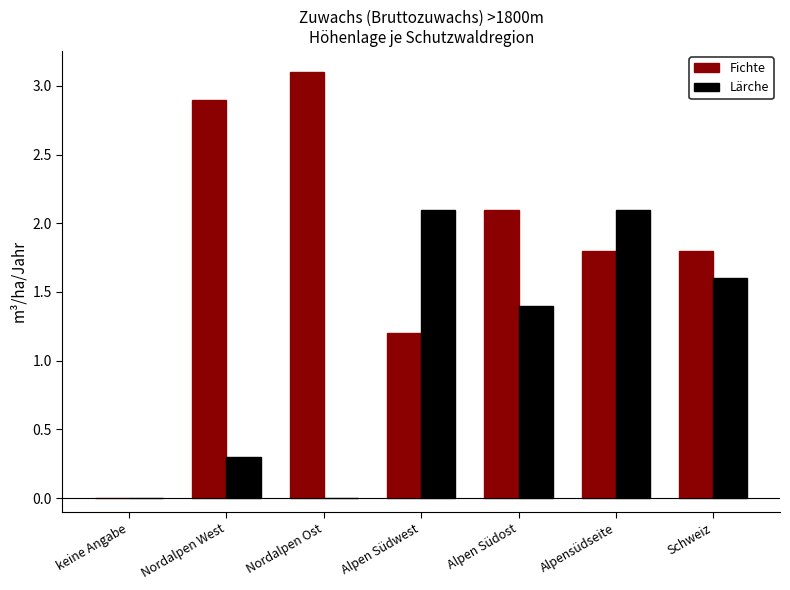

Which label corresponds to the largest value in the chart?

Nordalpen Ost